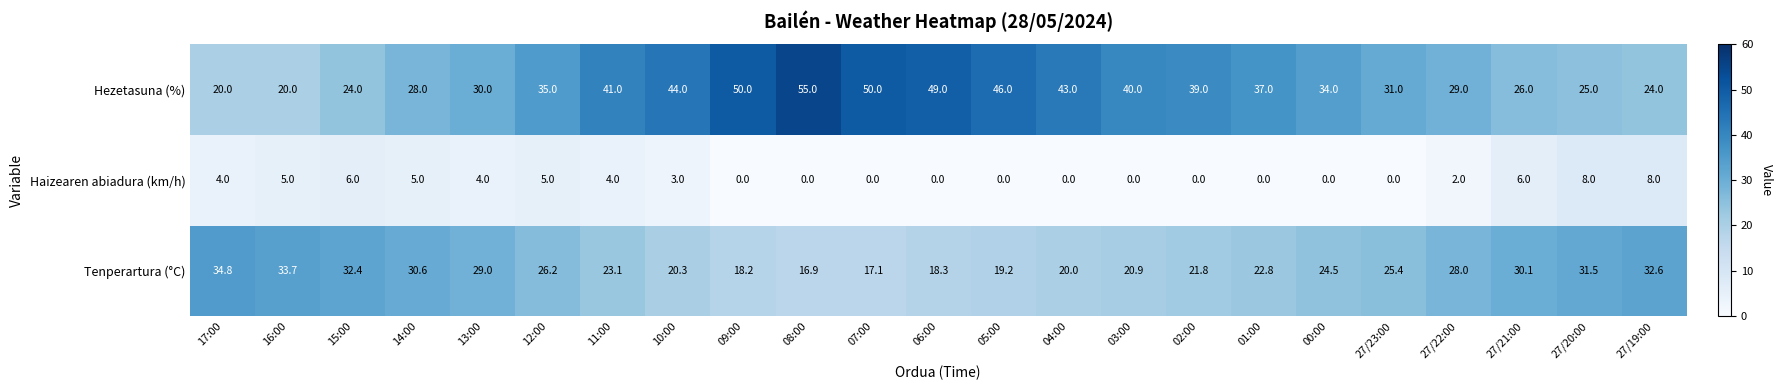

Which series has the largest range (max minus min)?

Hezetasuna (%)